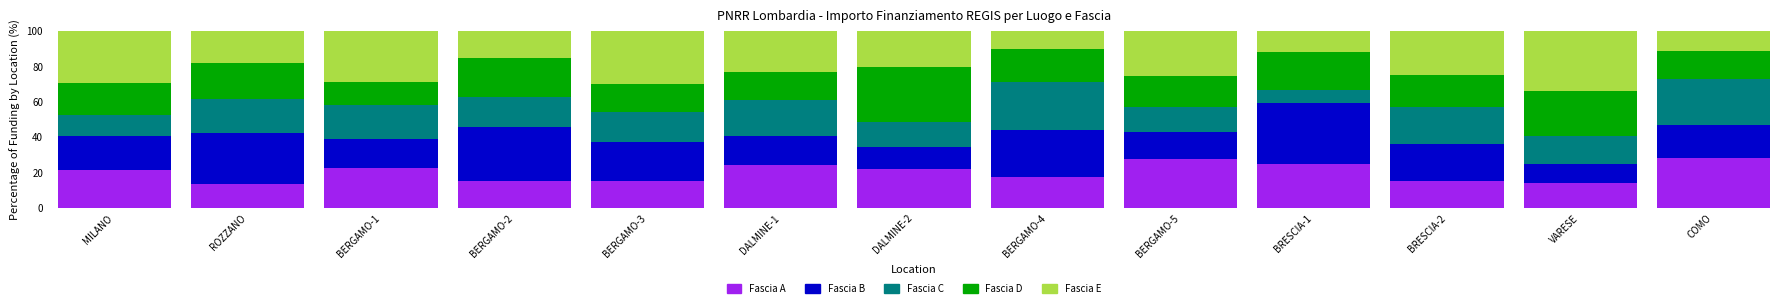

What is the total value across all series at ROZZANO?

100.0